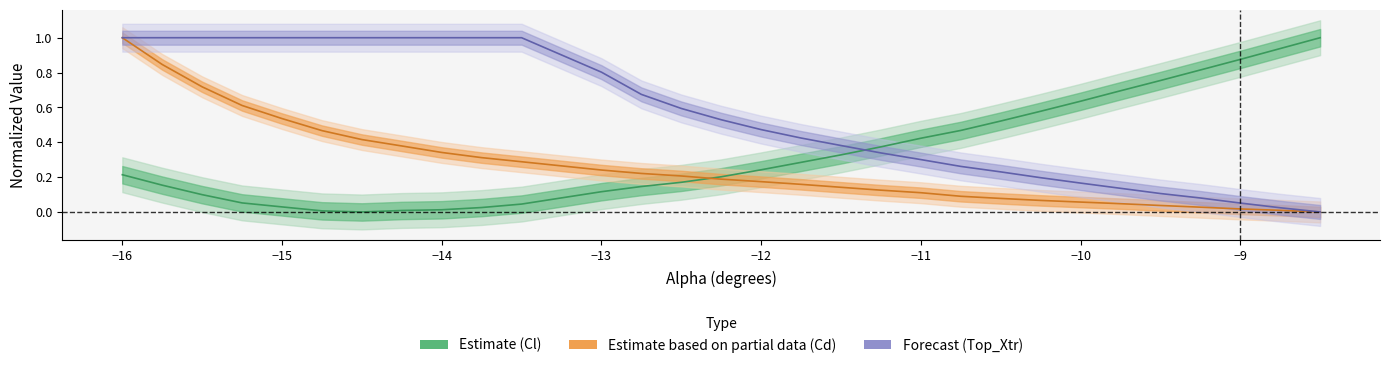

Rank the series by their average value, from lowest to highest.

Cd, Cl, Top_Xtr